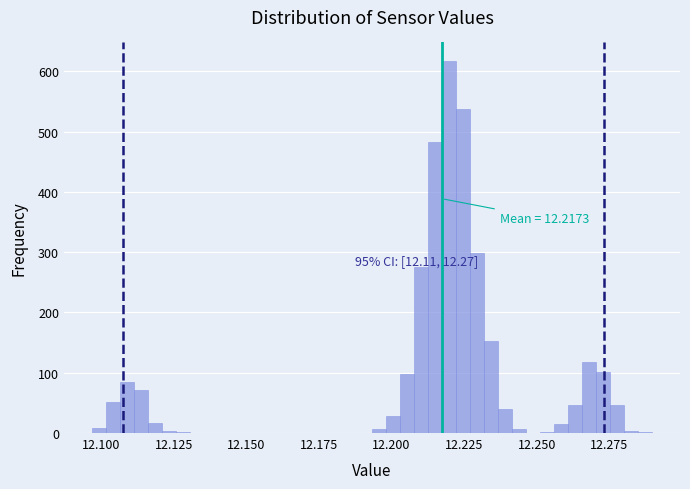

Around what value on the x-axis is the tallest bar? Give the approximate position of its centre, as read against the axis.

12.220